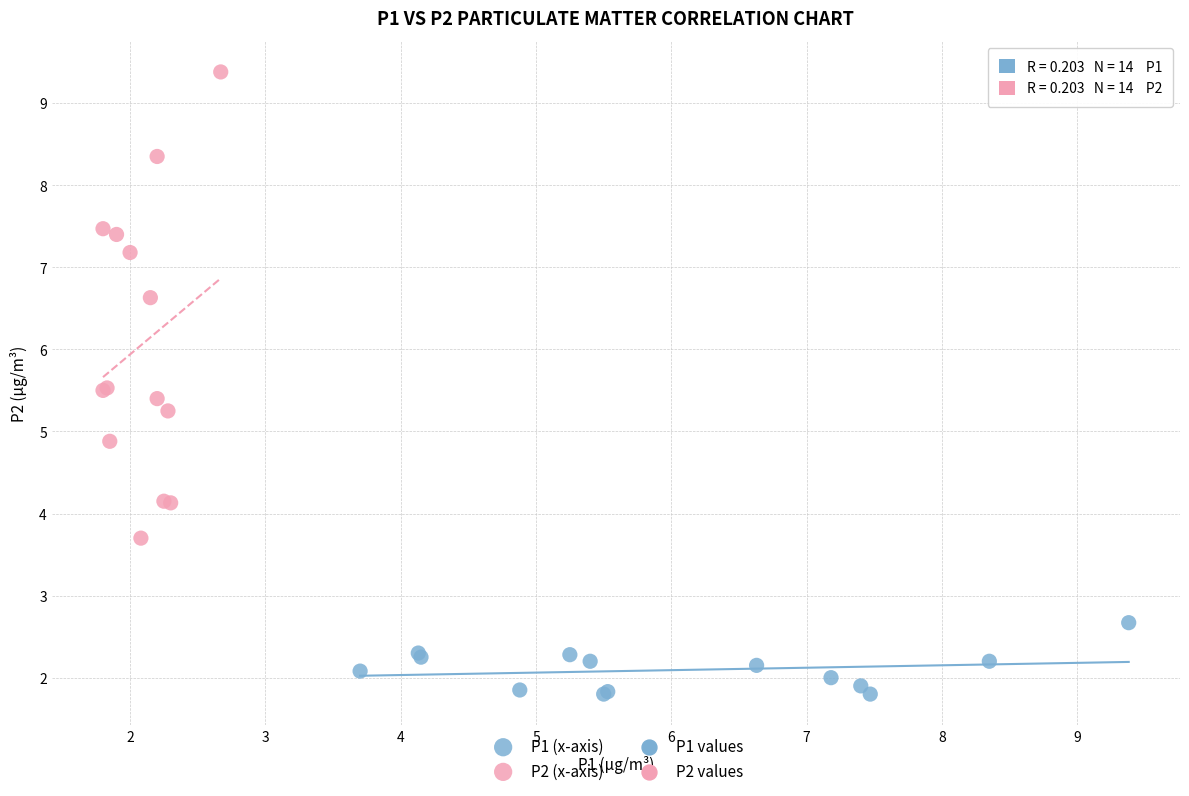

Which series reaches the minimum Y coordinate?

P1 (x-axis)